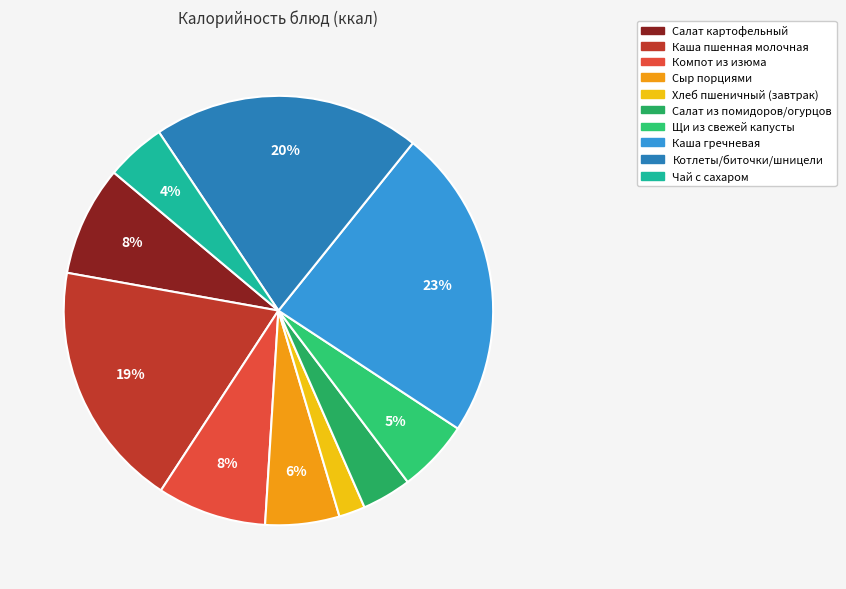

The Каша пшенная молочная slice represents 19% of the pie. True or false?

True